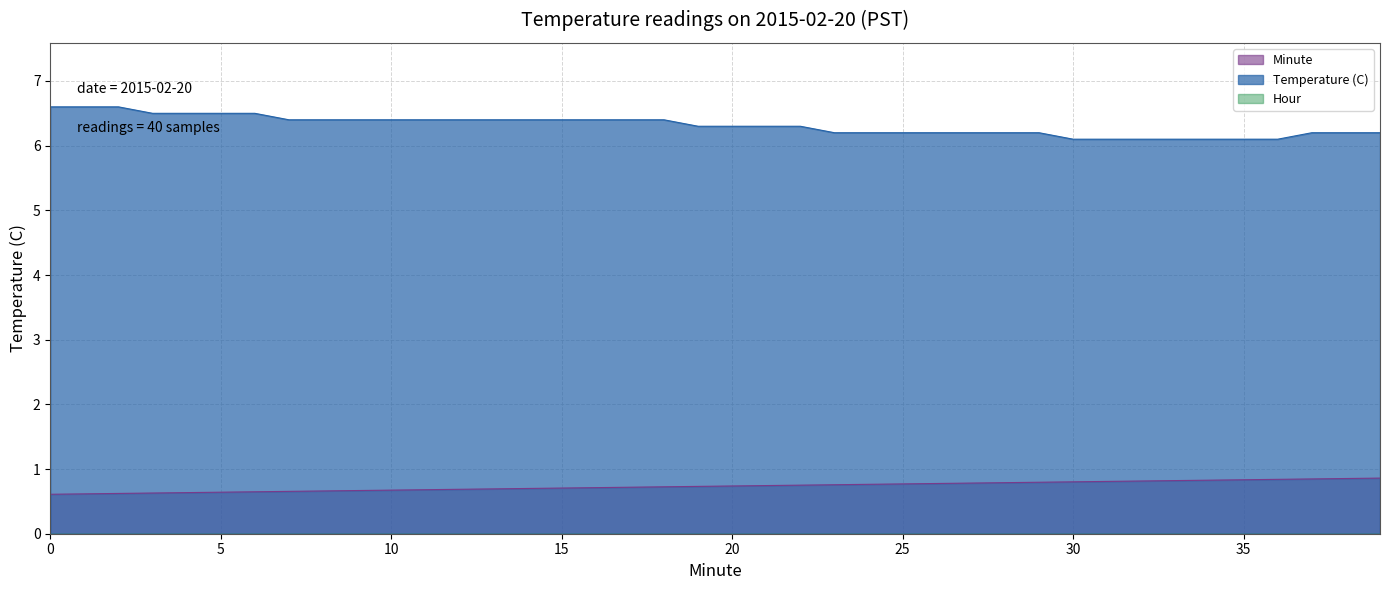

What is the spread (max minus min) of values at 12?

5.7